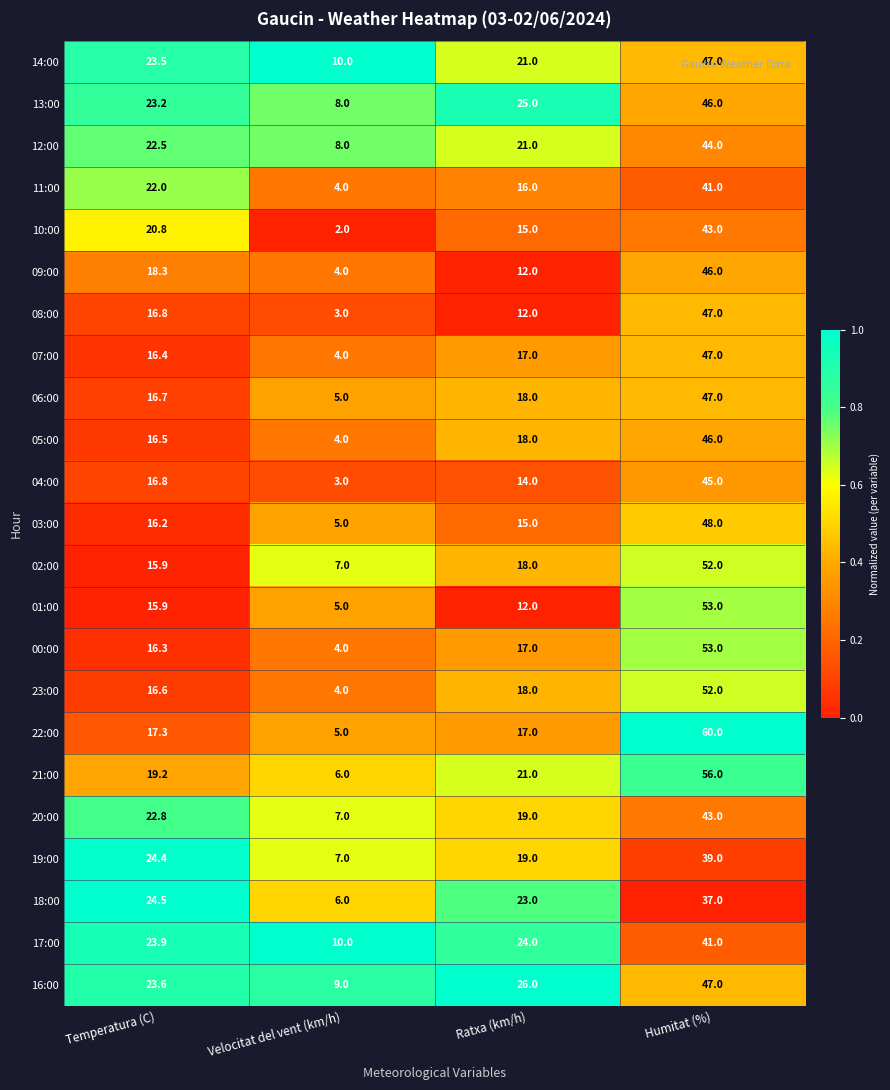

What value does the 06:00 series have at Velocitat del vent (km/h)?

5.0